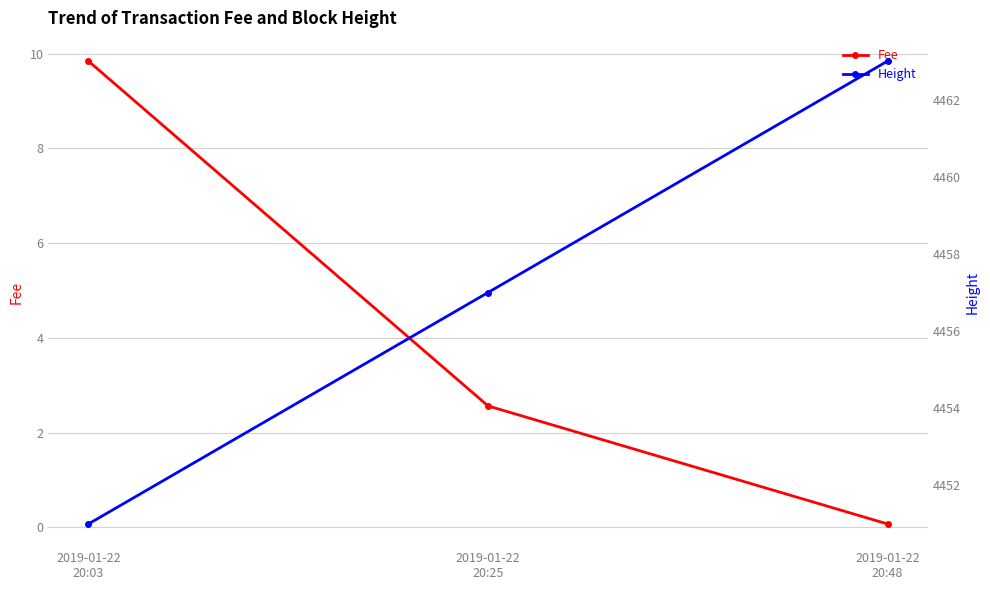

Is it true that Height equals 1094.8 at 2019-01-22
20:03?

False